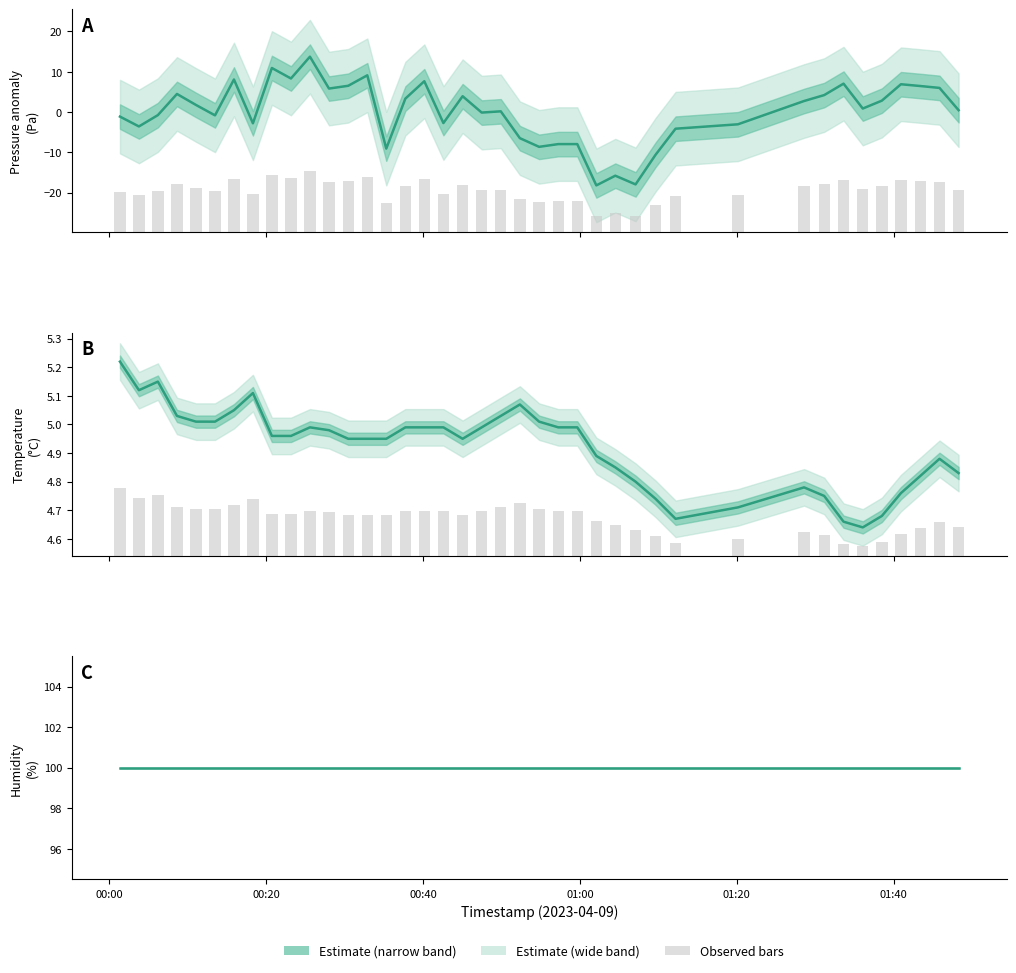

Is it true that pressure_anomaly bars equals 15.4 at 17?

False